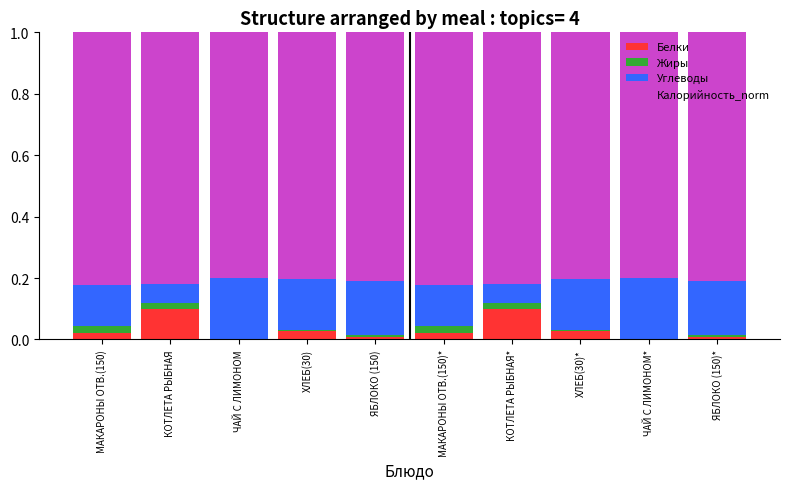

Is it true that Белки equals 0.0 at ЧАЙ С ЛИМОНОМ*?

True